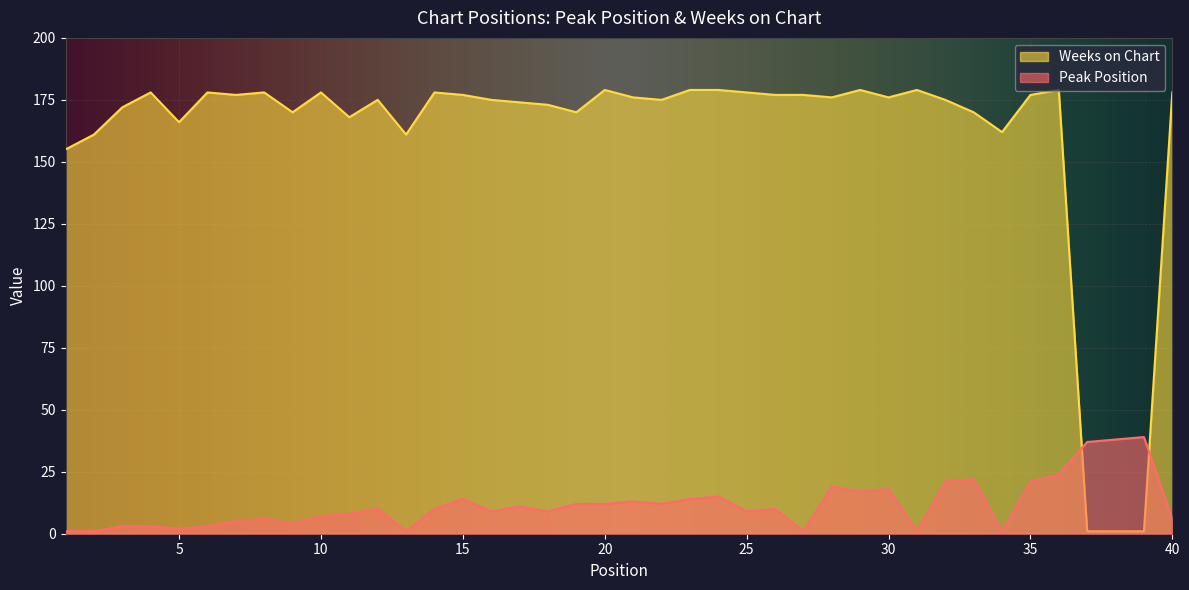

Reading right to left, transcribe all the data shown in this chart.

Peak Position: 40=6	39=39	38=38	37=37	36=24	35=21	34=1	33=22	32=21	31=1	30=18	29=17	28=19	27=1	26=10	25=9	24=15	23=14	22=12	21=13	20=12	19=12	18=9	17=11	16=9	15=14	14=10	13=1	12=10	11=8	10=7	9=4	8=6	7=5	6=3	5=2	4=3	3=3	2=1	1=1
Weeks on Chart: 40=178	39=1	38=1	37=1	36=179	35=177	34=162	33=170	32=175	31=179	30=176	29=179	28=176	27=177	26=177	25=178	24=179	23=179	22=175	21=176	20=179	19=170	18=173	17=174	16=175	15=177	14=178	13=161	12=175	11=168	10=178	9=170	8=178	7=177	6=178	5=166	4=178	3=172	2=161	1=155